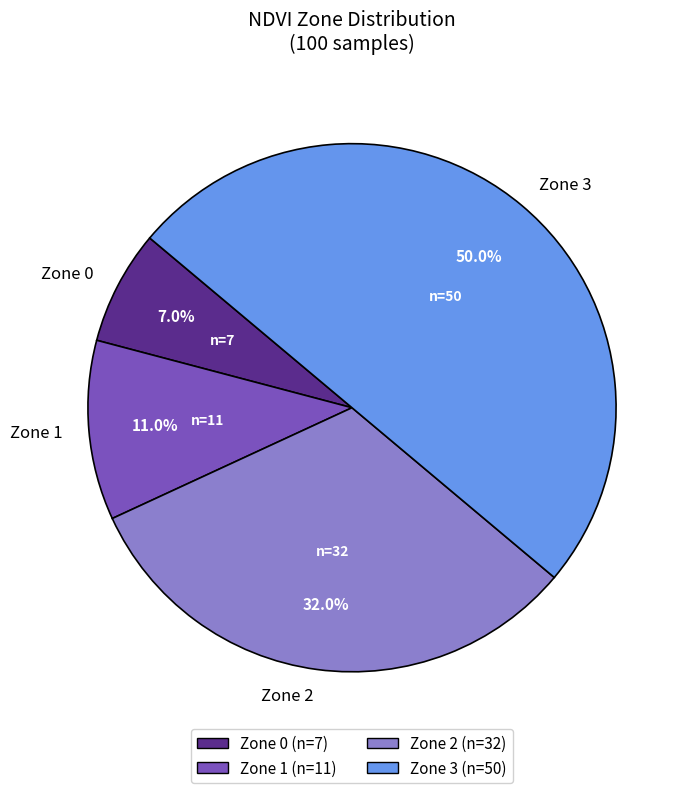

To the nearest percent, what is the average slice percentage?

25%